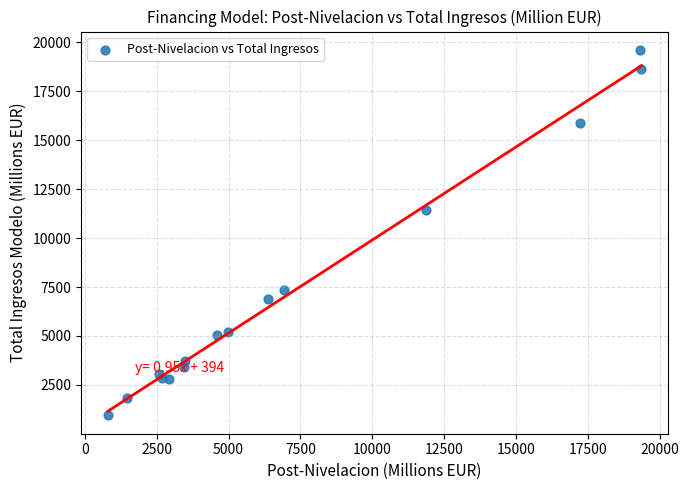

What Y value in the scatter plot is closest to 10275?

11411